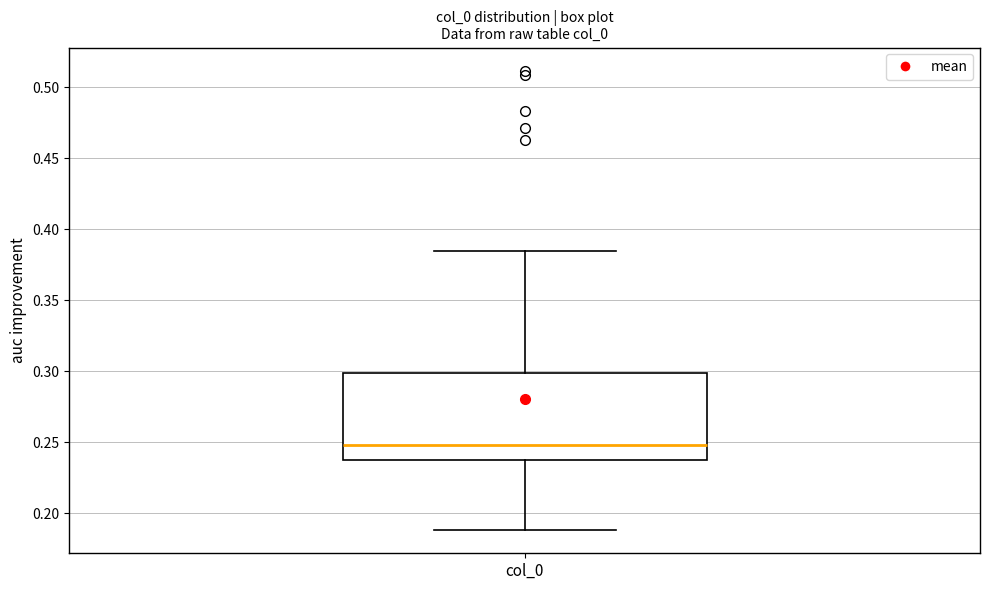

Where does the upper whisker of the box for col_0 end on the y-axis? The values are not printed on the chart, so give them approximately, as read against the axis.

0.385